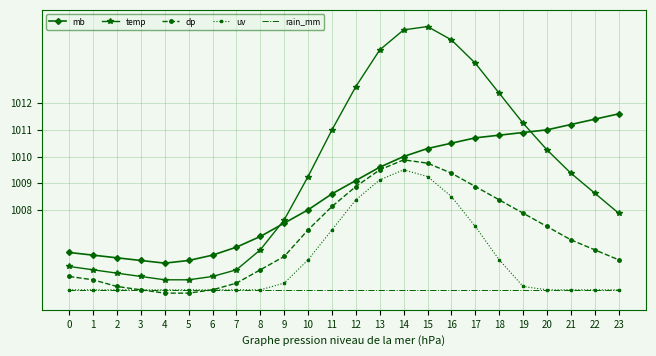

What is the difference between the highest and lowest values at 9?

2.1